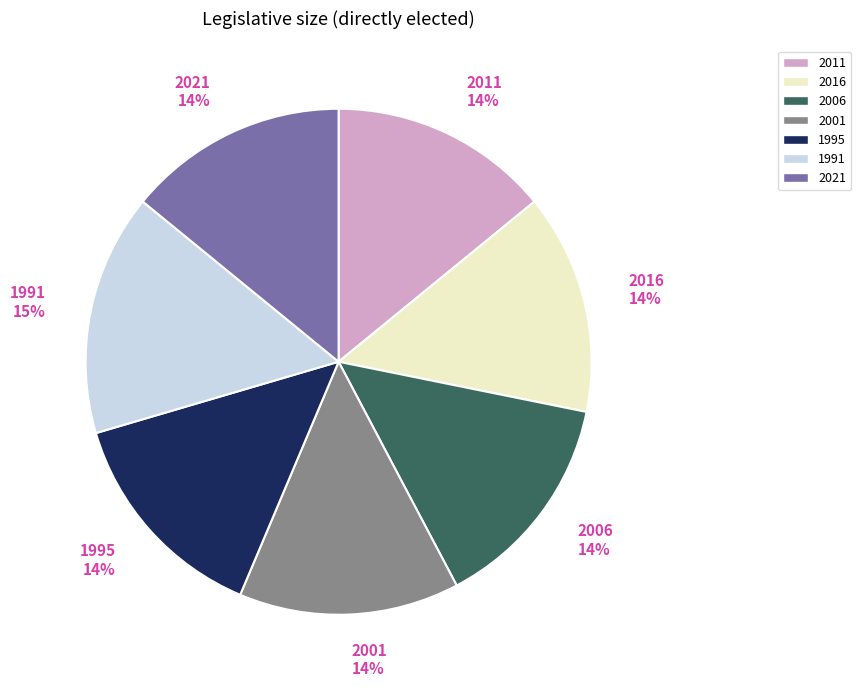

Does 2016 represent more than half of the total?

No